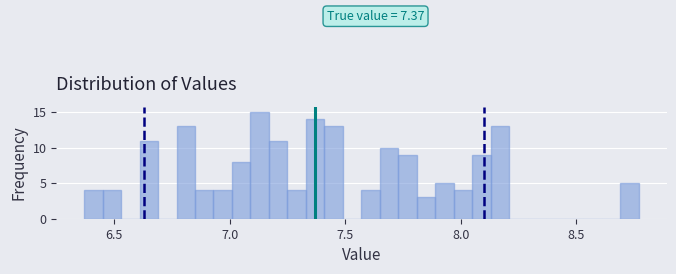

Around what value on the x-axis is the tallest bar? Give the approximate position of its centre, as read against the axis.

7.15